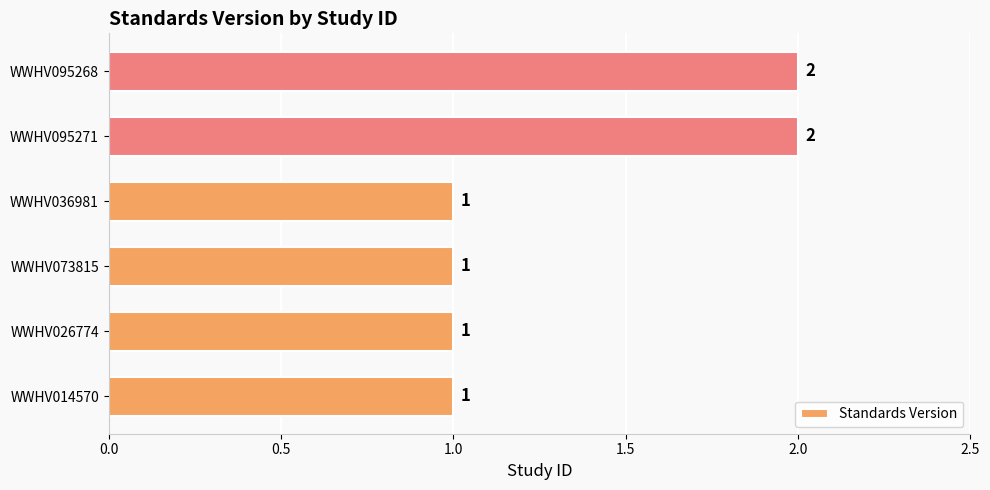

True or false: the data shows 1 at WWHV026774.

True